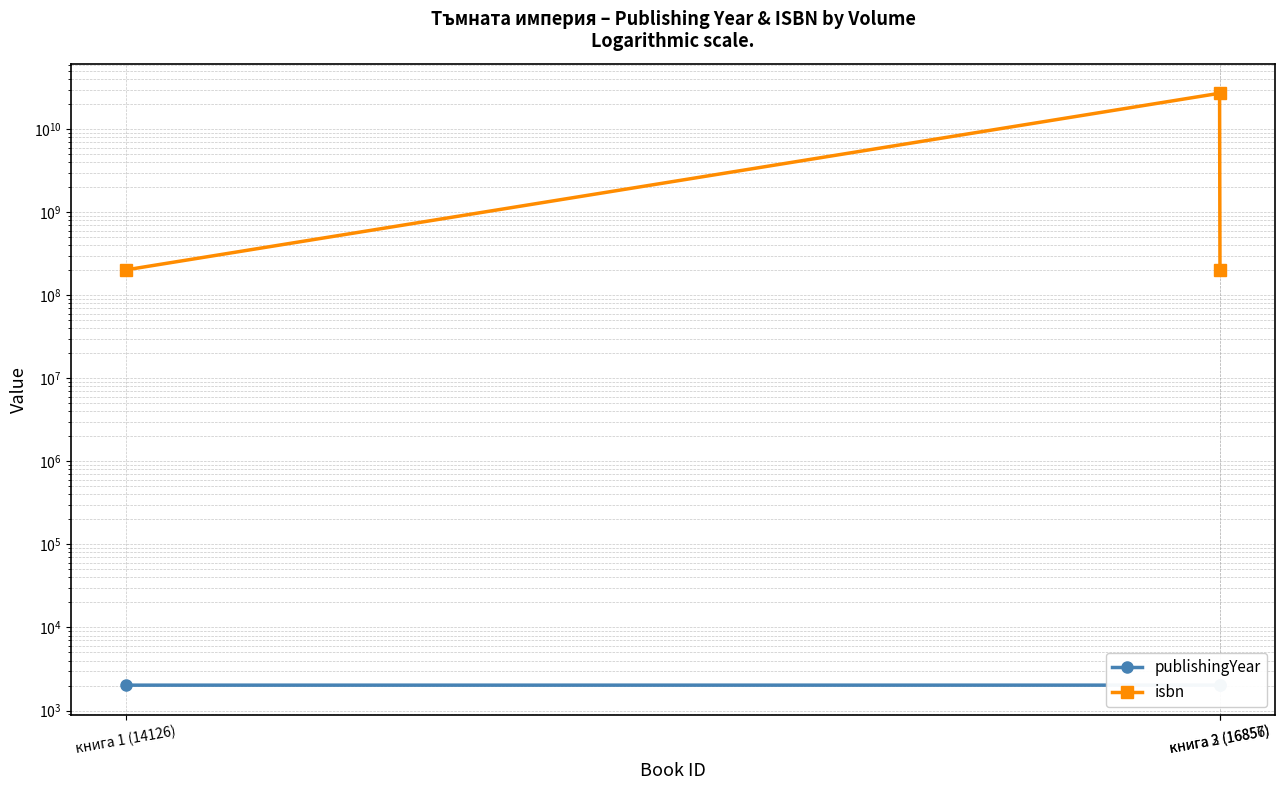

What is the minimum value for isbn?

202063440